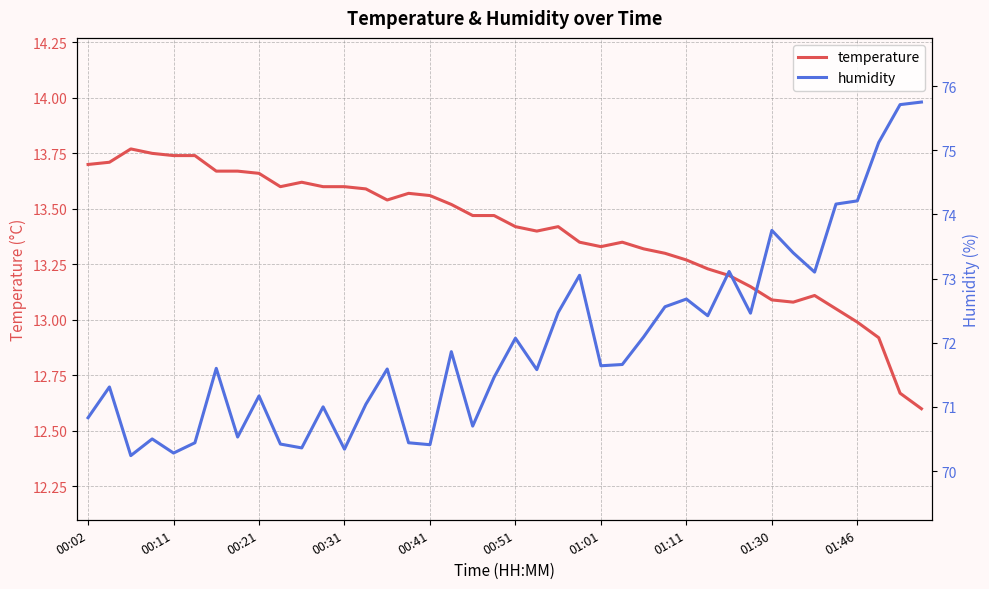

Which series has the largest total across all categories?

humidity